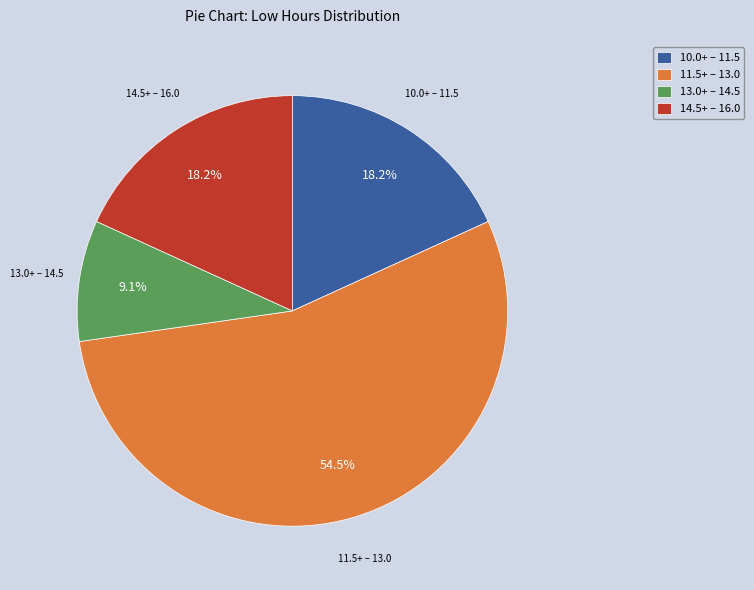

Between 14.5+ – 16.0 and 13.0+ – 14.5, which is larger?

14.5+ – 16.0